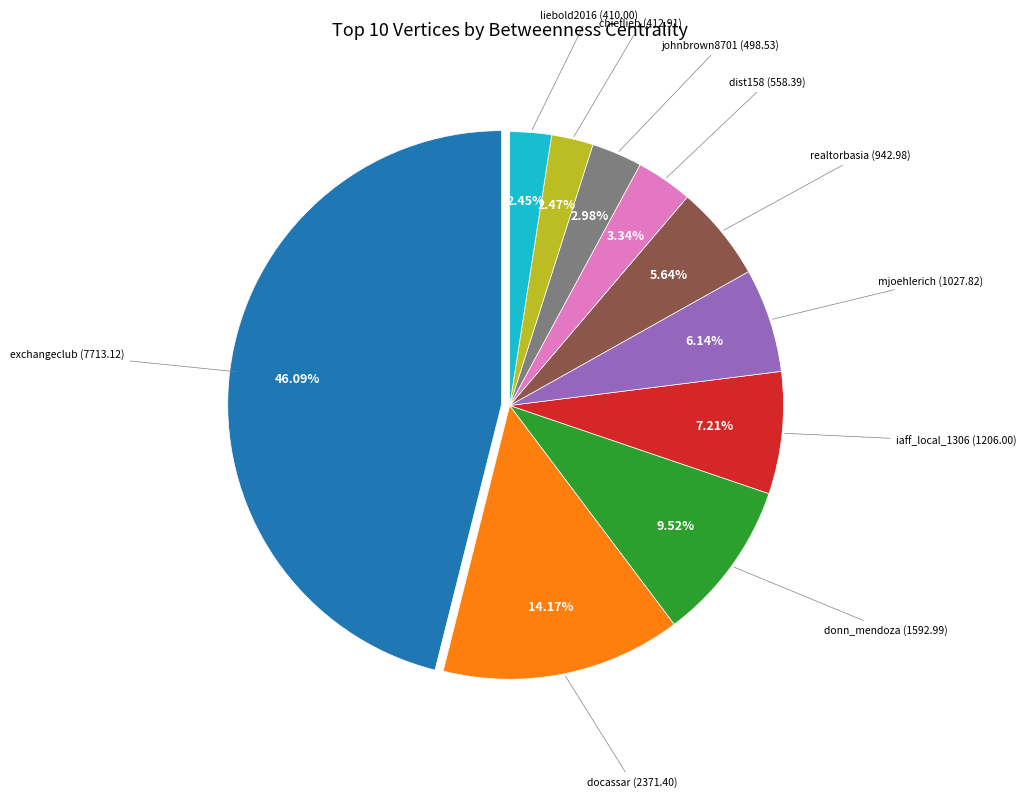

Combined, do liebold2016 and realtorbasia account for over 50%?

No